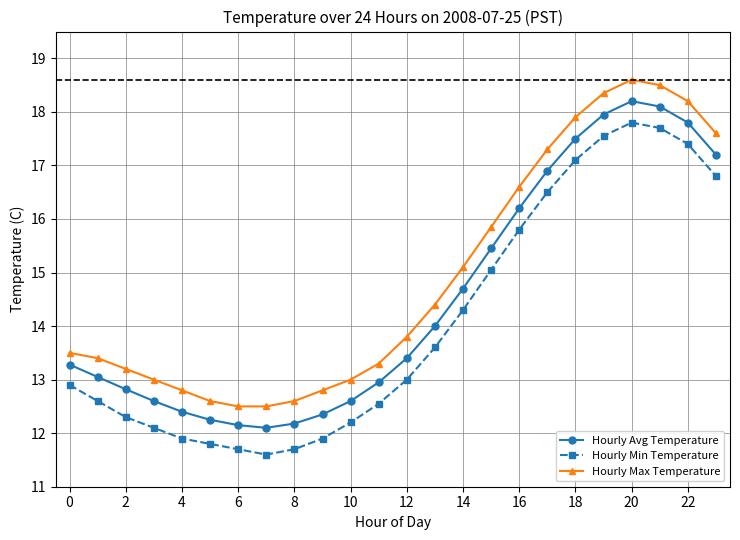

What is the lowest value of the Hourly Avg Temperature series?

12.1